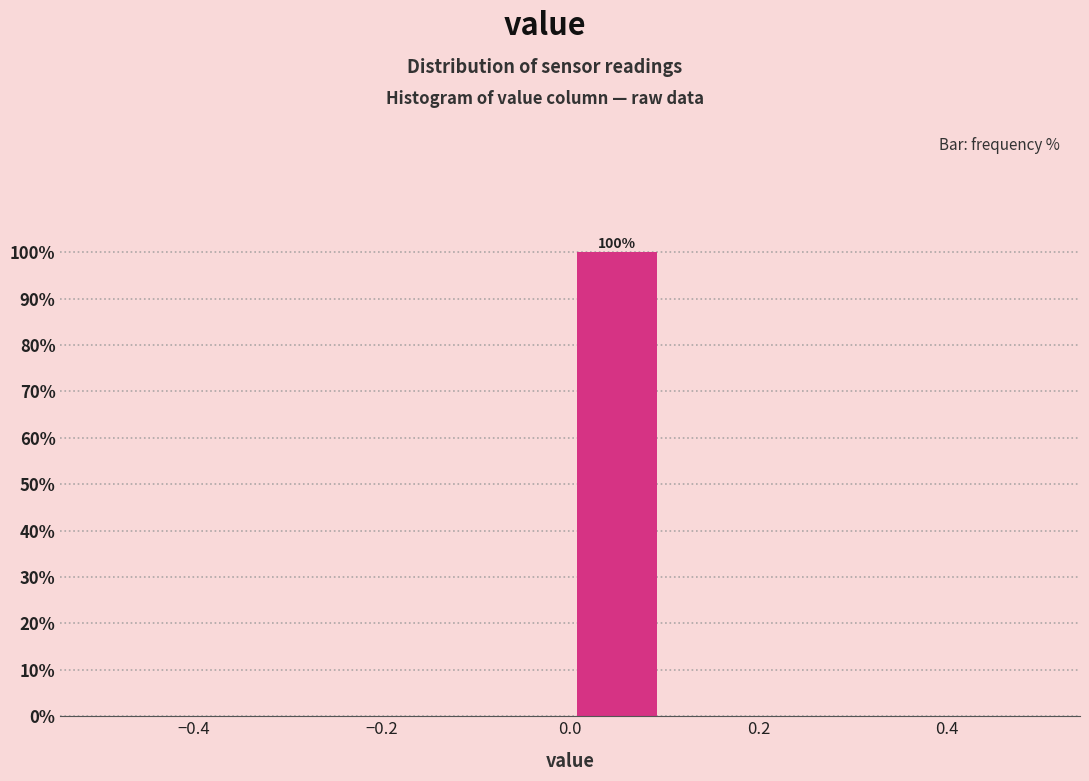

Over which range of the x-axis is the bar tallest?

0.0 to 0.1